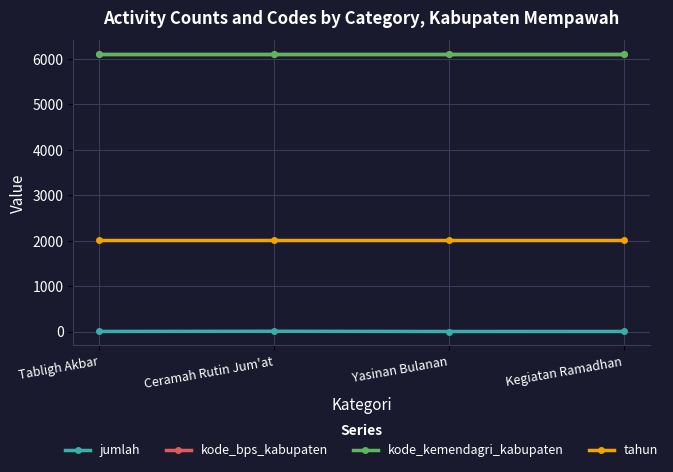

What is the maximum value for tahun?

2019